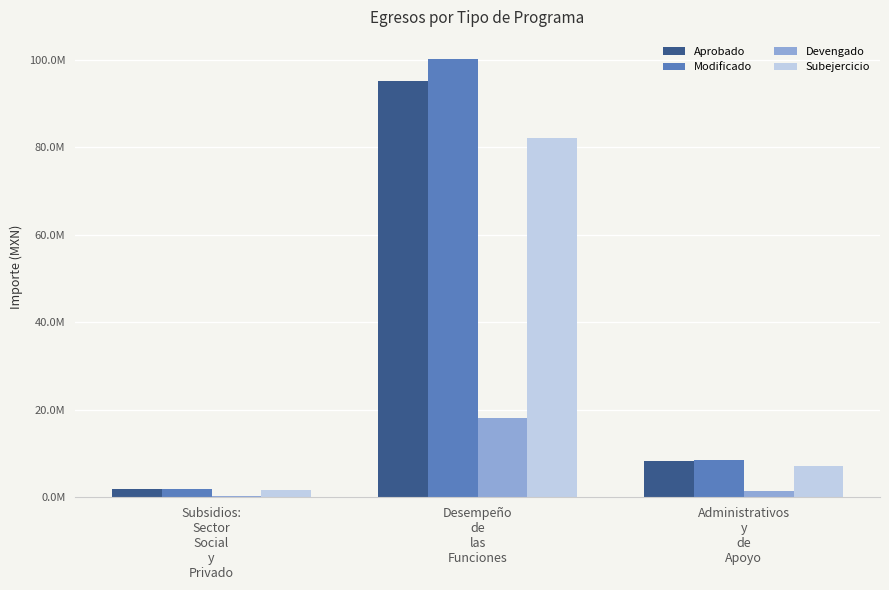

What are all the series names shown in the legend?

Aprobado, Modificado, Devengado, Subejercicio